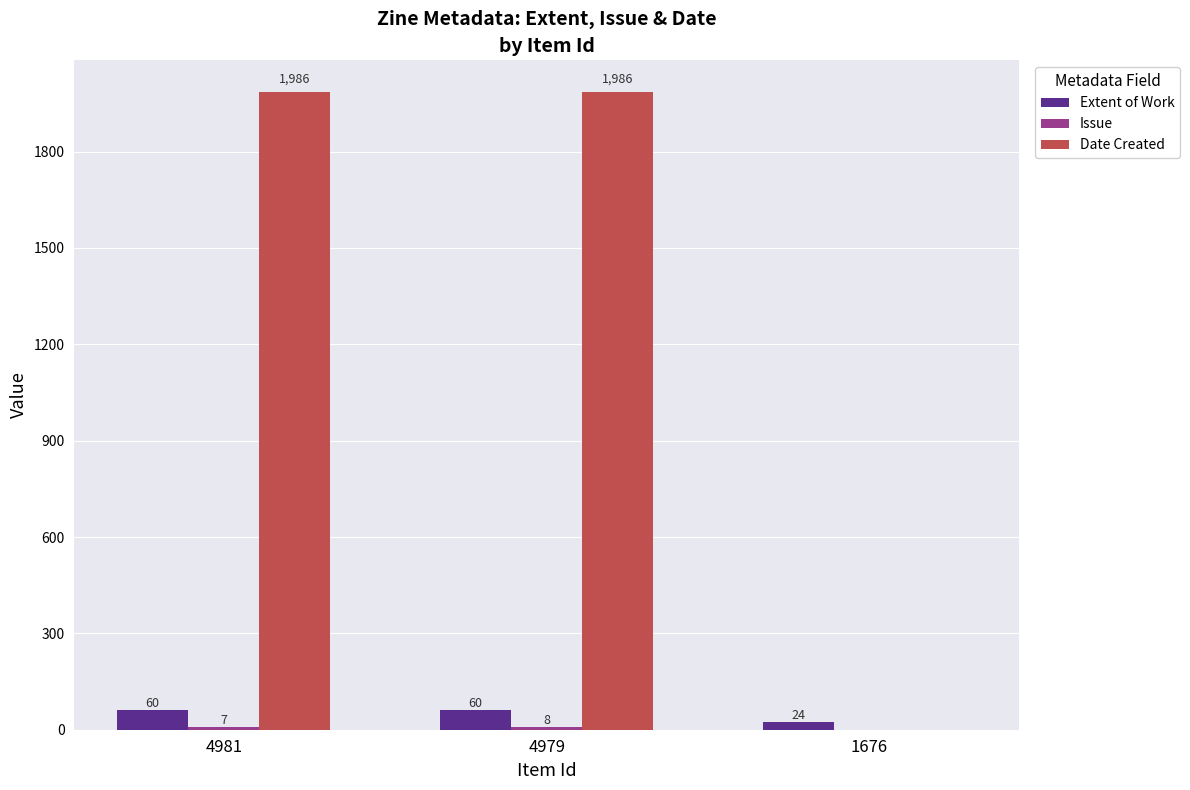

What is the total value across all series at 4979?

2054